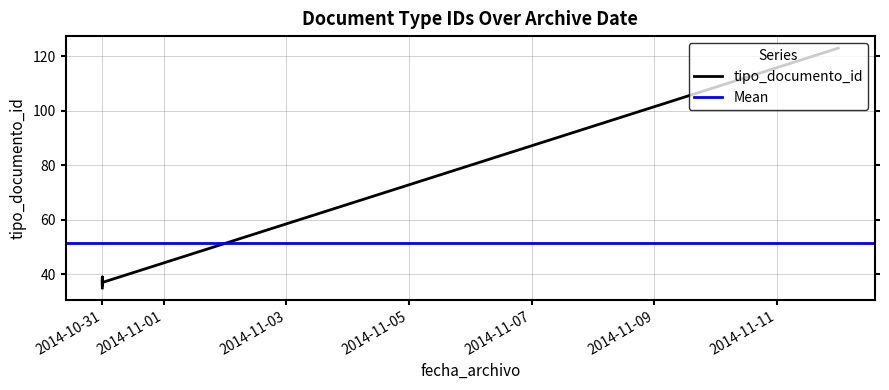

True or false: there are more than 2 points higher than both neighbors.

False